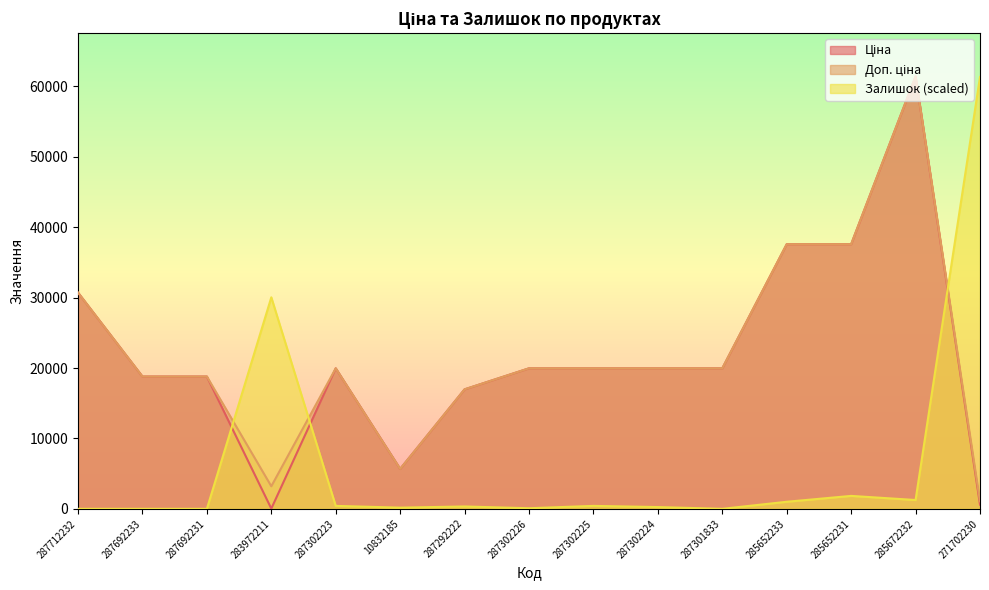

Does the chart display data point markers on the line(s)?

No